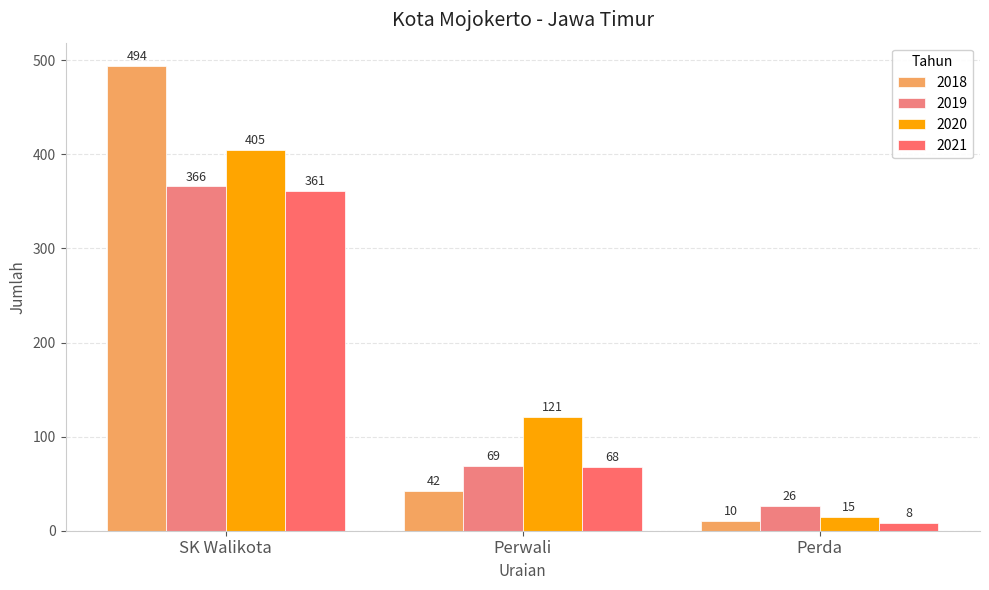

Which category has the lowest value in the 2018 series?

Perda